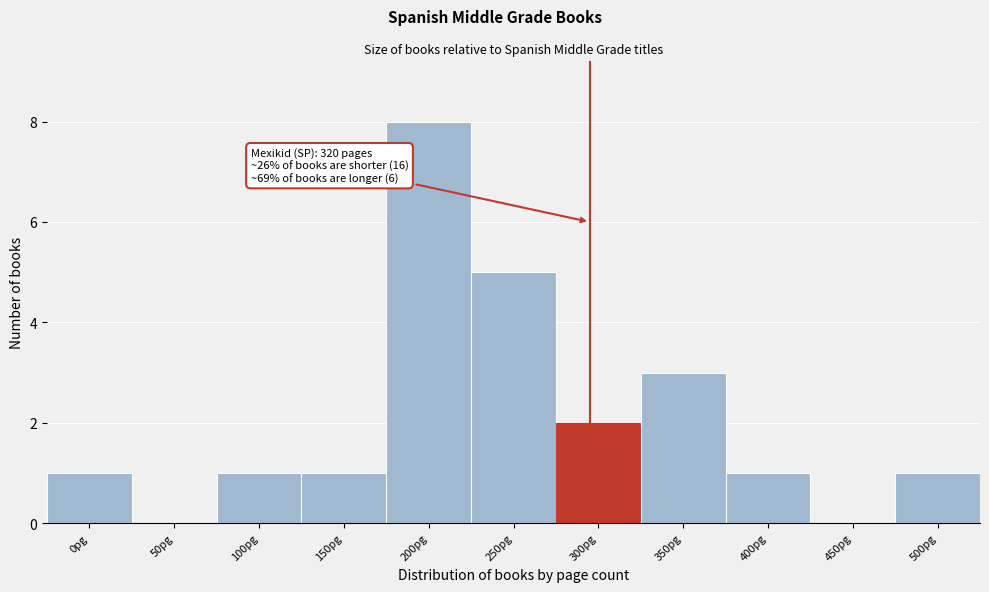

Reading left to right, transcribe all the data shown in this chart.

0pg=1	50pg=0	100pg=1	150pg=1	200pg=8	250pg=5	300pg=2	350pg=3	400pg=1	450pg=0	500pg=1